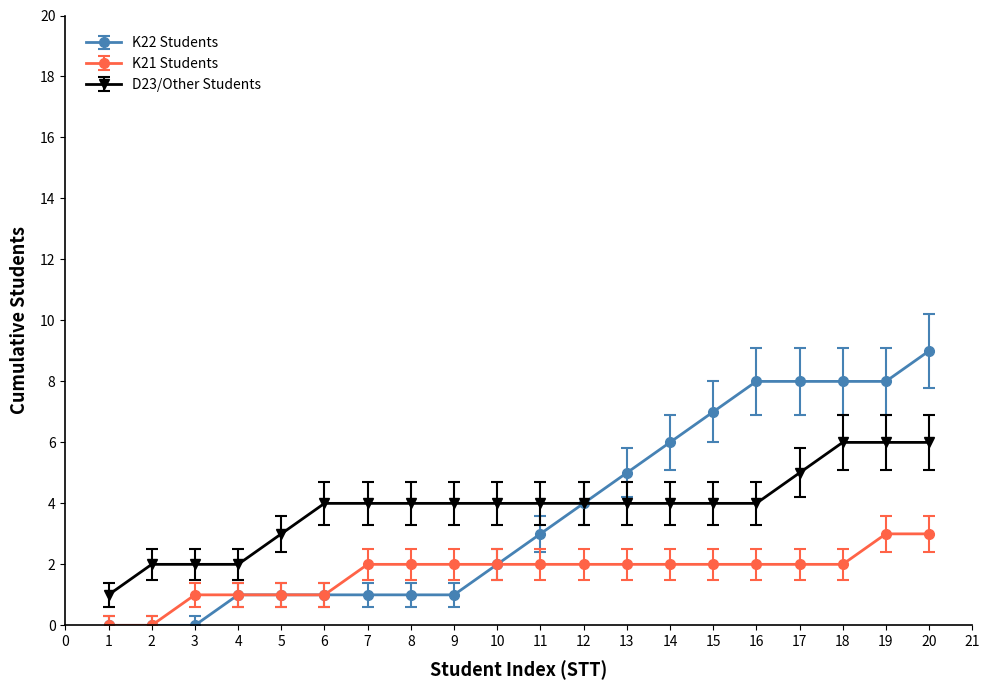

What is the value of the K21 Students point at the 19th from the left?

3